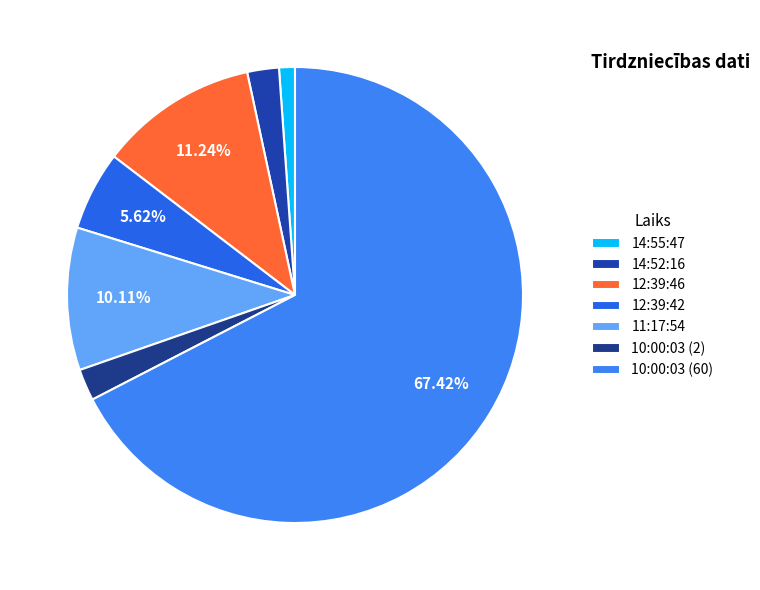

Count the number of slices in the pie.

7